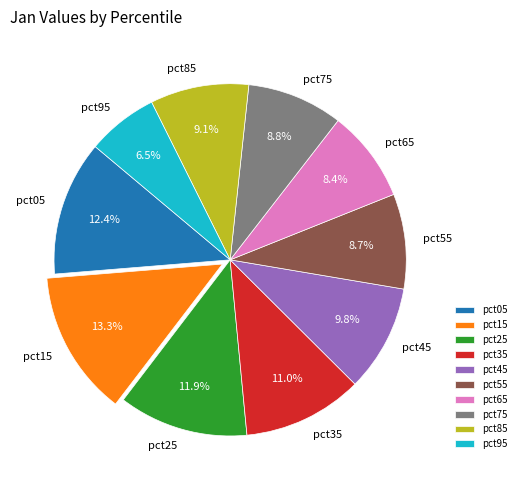

Is there any slice that represents more than half of the pie?

No